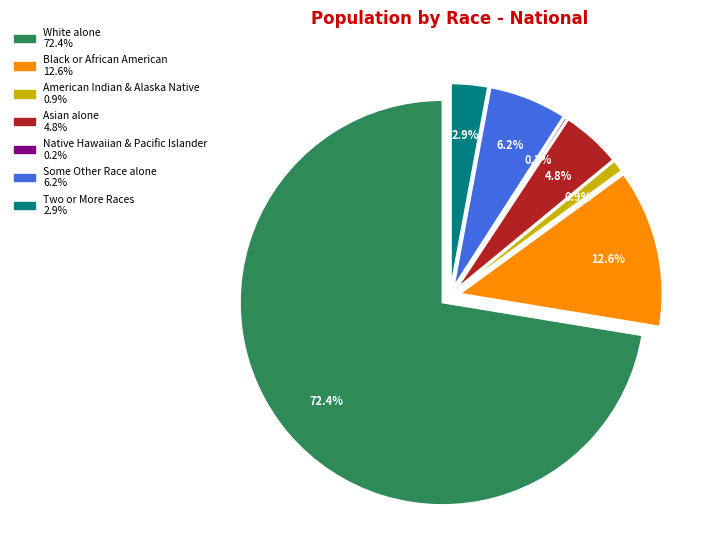

The White alone slice represents 84% of the pie. True or false?

False